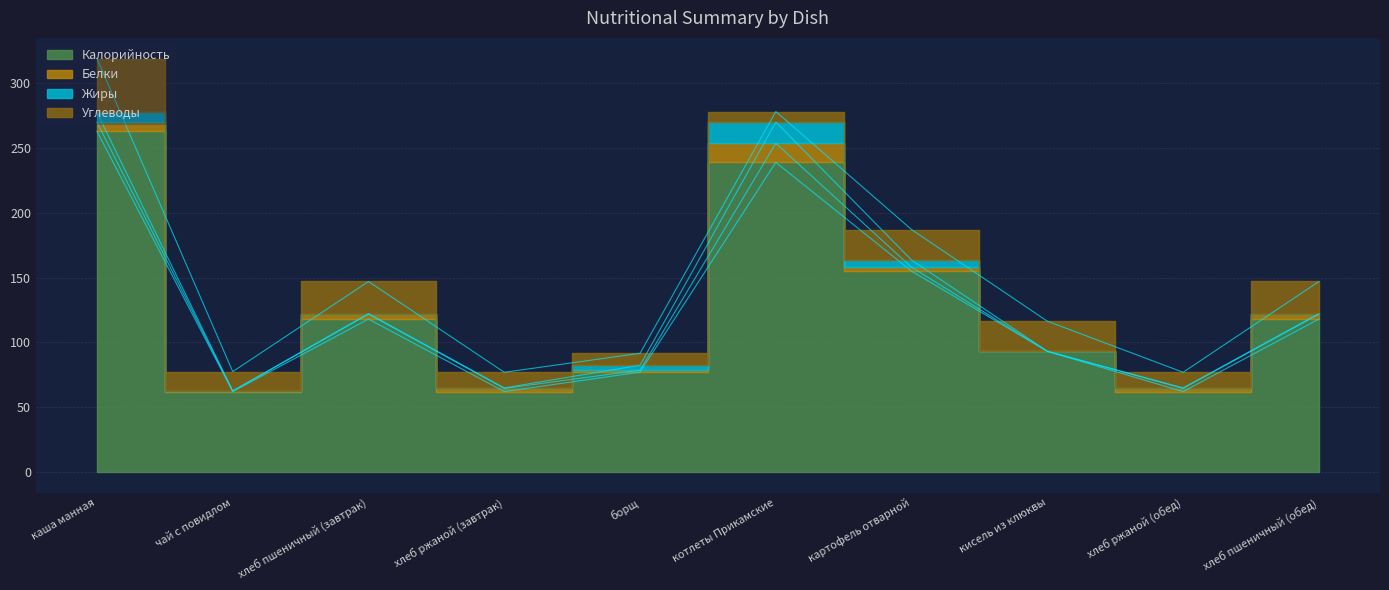

Which series has the largest total across all categories?

Калорийность